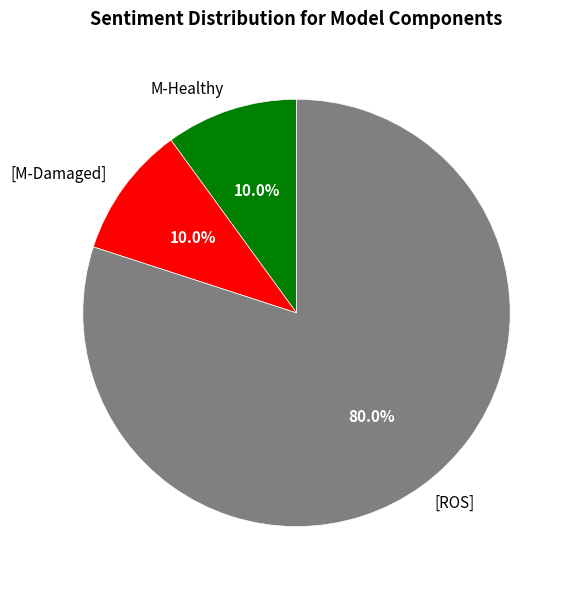

To the nearest percent, what portion does M-Healthy represent?

10%